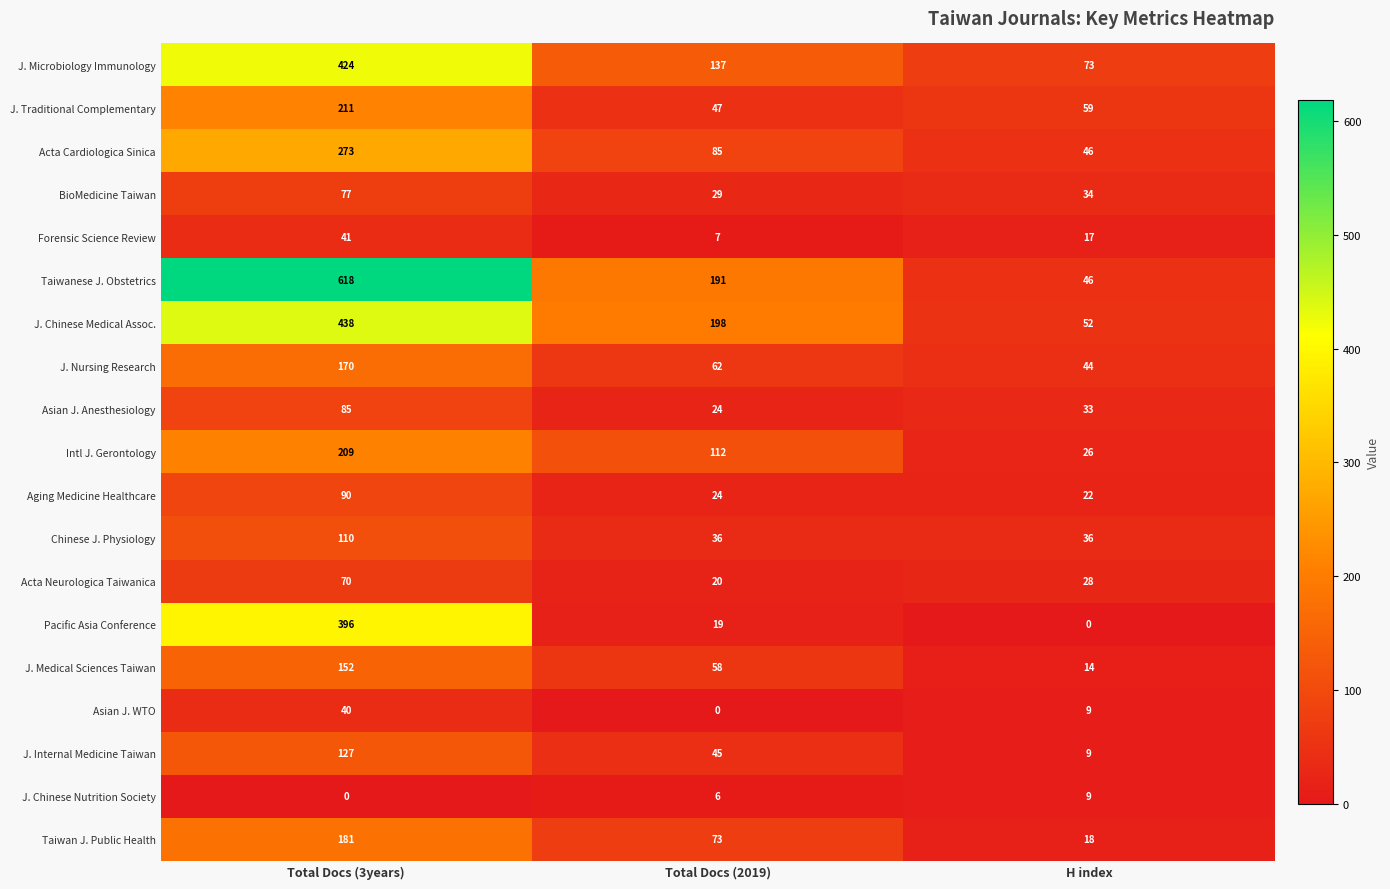

At which label does J. Internal Medicine Taiwan first exceed 45?

Total Docs (3years)